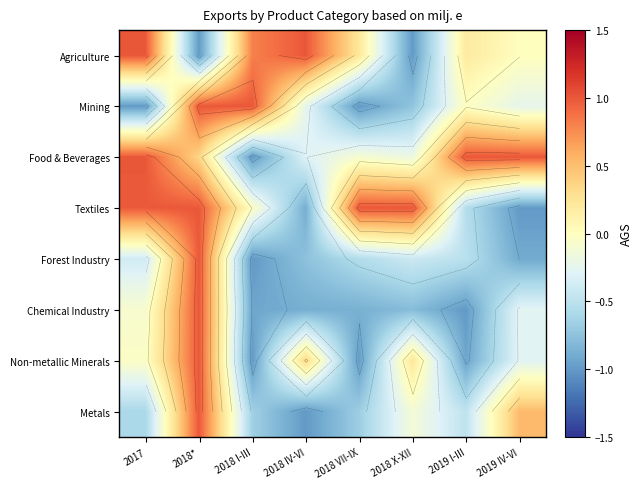

Between 2019 I-III and 2019 IV-VI, which is larger?

2019 I-III